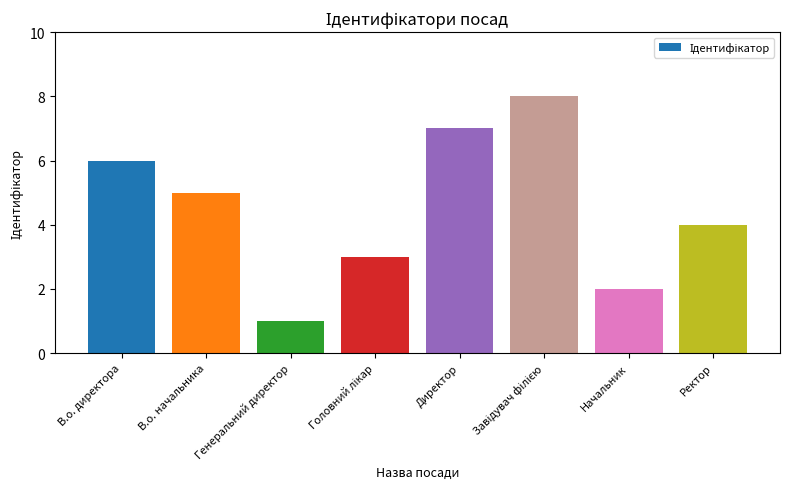

Where is the data nearest to the value 4?

Ректор